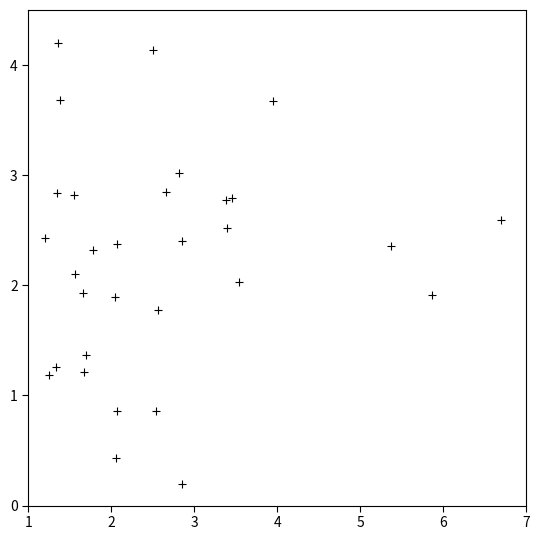

What is the range of X values (max minus min)?

5.5